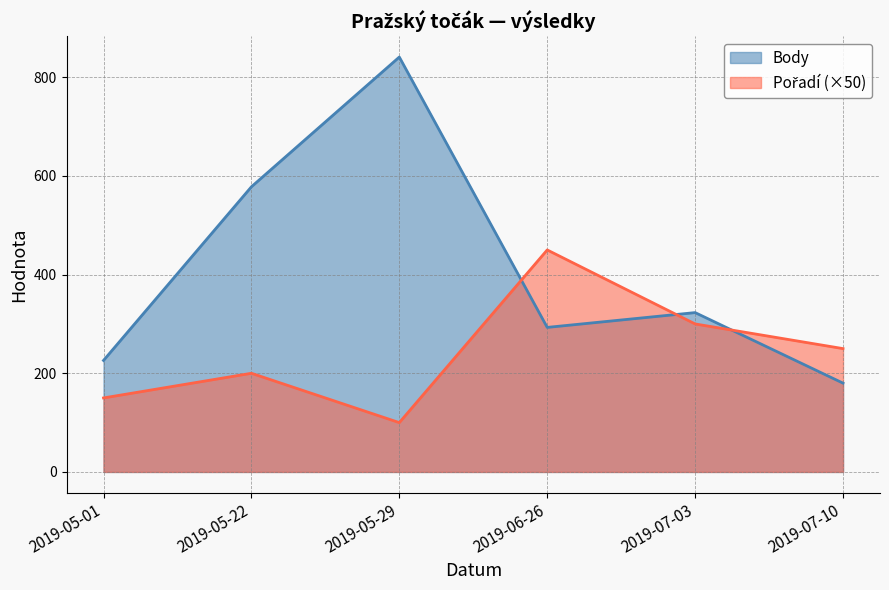

At which label does Pořadí reach its peak?

2019-06-26